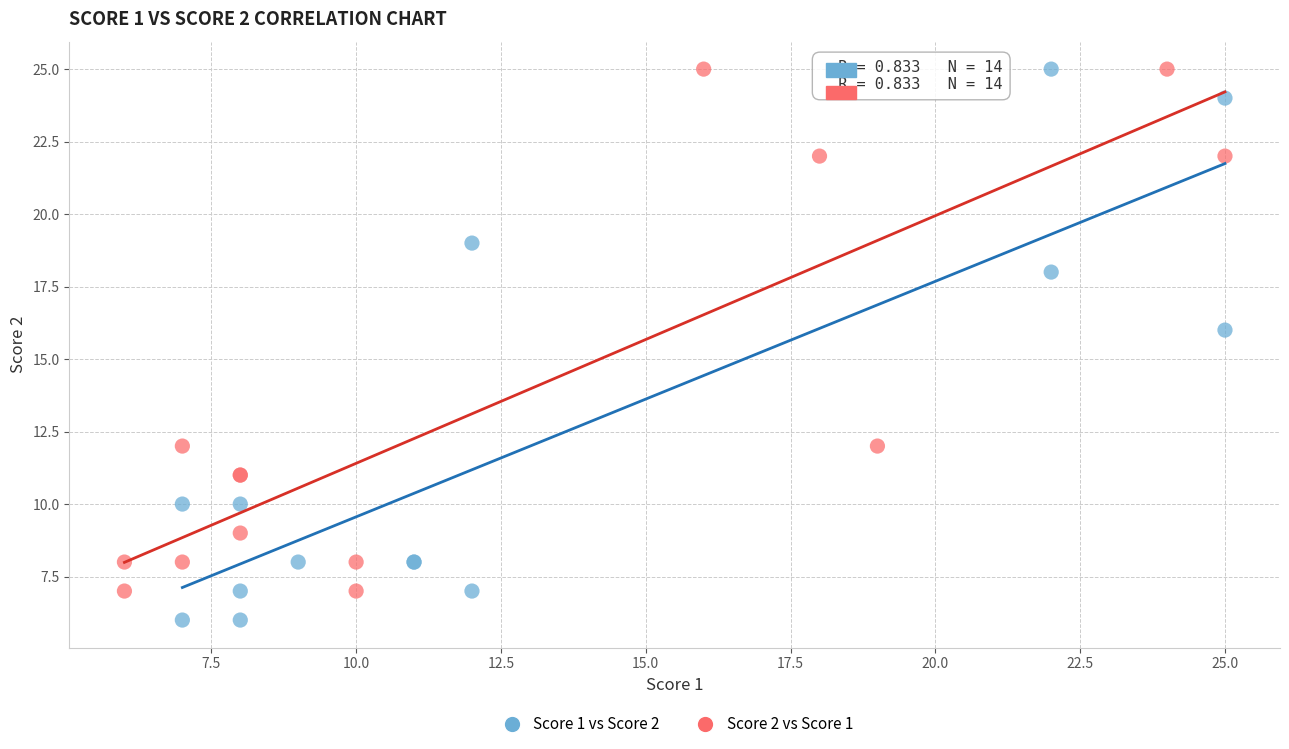

Which series has the largest Y range (max minus min)?

Score 1 vs Score 2